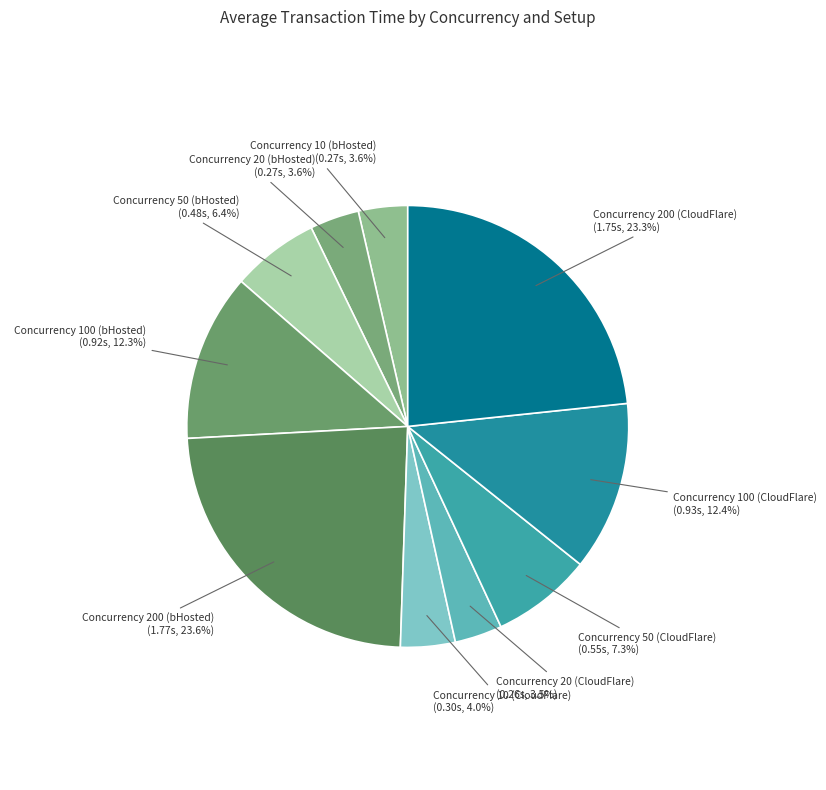

How many segments does this pie chart have?

10